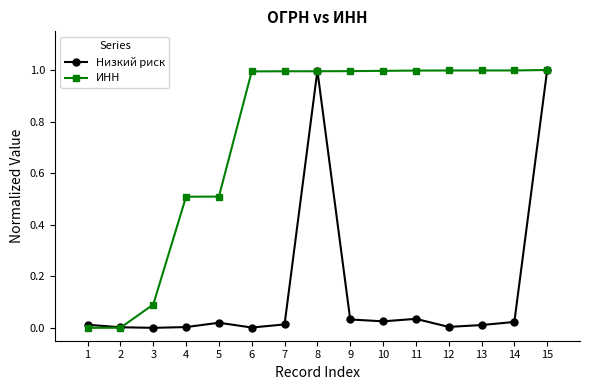

What is the maximum value shown in the chart?

1.0